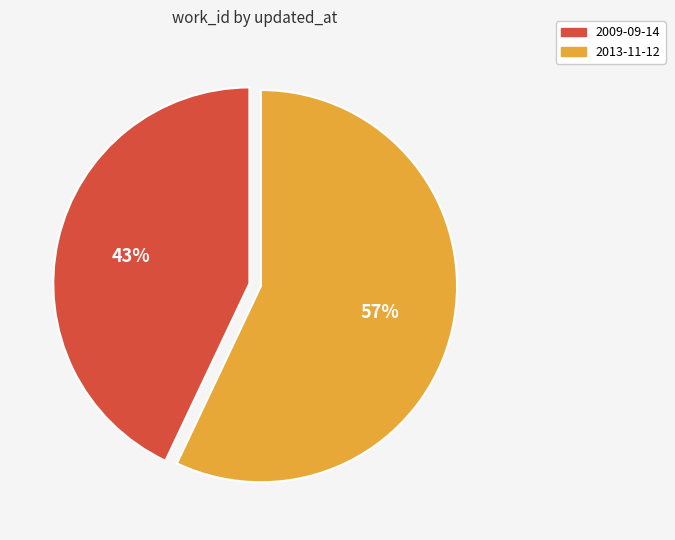

Is there a majority slice in this chart?

Yes